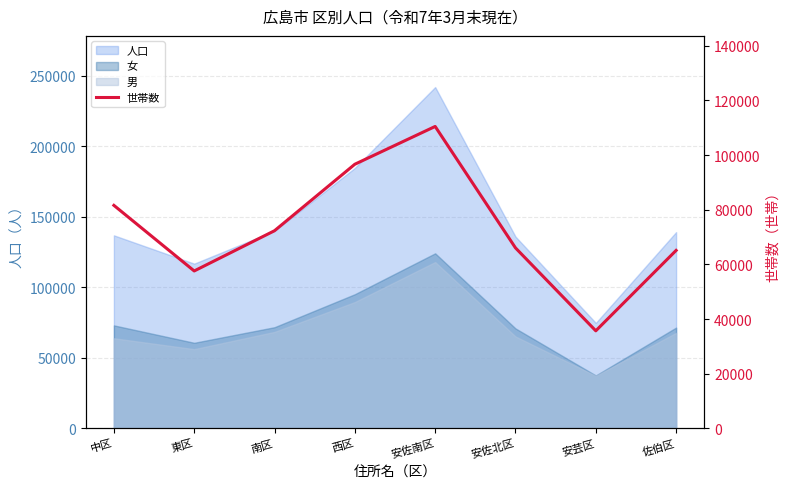

Reading left to right, what are all the values shown in this chart?

81595	57585	72312	96646	110474	66031	35680	65103